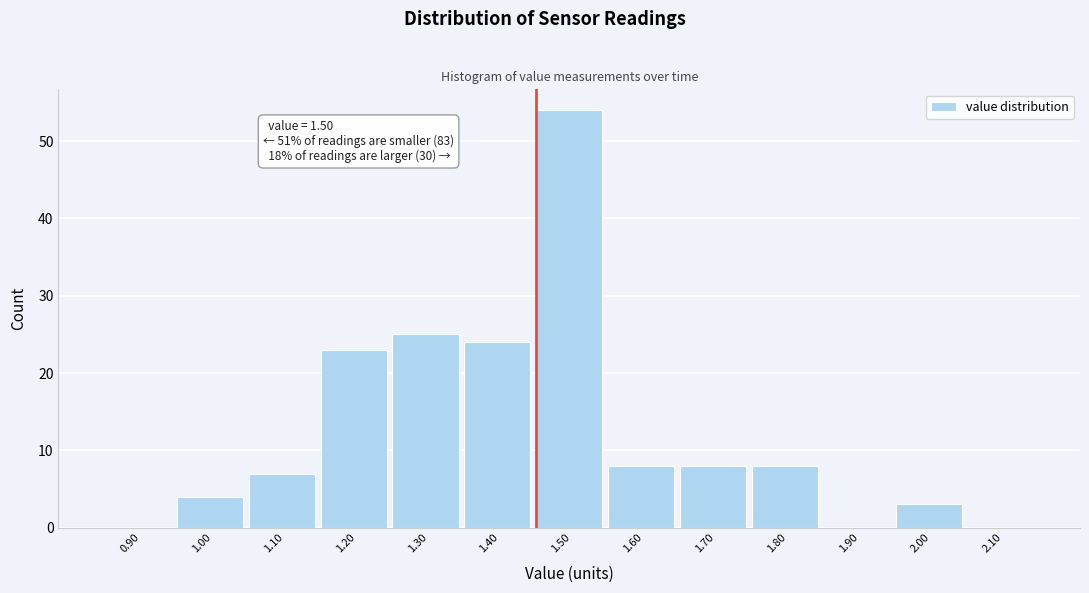

Reading left to right, what are all the values shown in this chart?

0.90=0	1.00=4	1.10=7	1.20=23	1.30=25	1.40=24	1.50=54	1.60=8	1.70=8	1.80=8	1.90=0	2.00=3	2.10=0